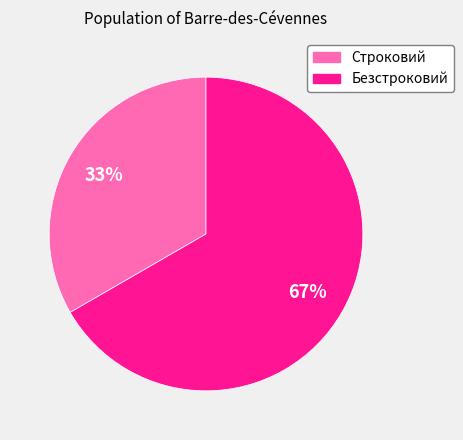

True or false: Строковий accounts for 33% of the total.

True